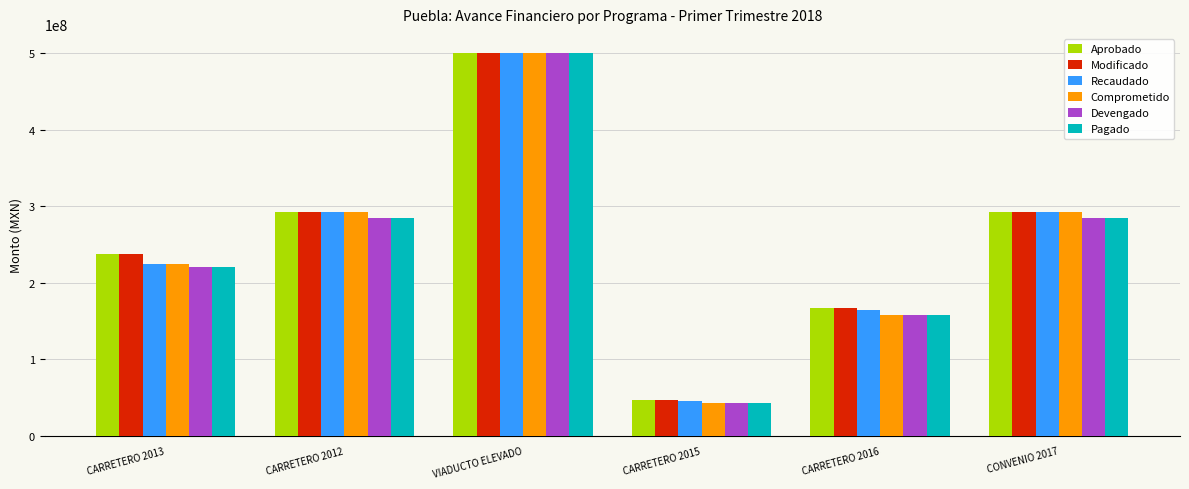

What is the maximum value shown in the chart?

500000000.0